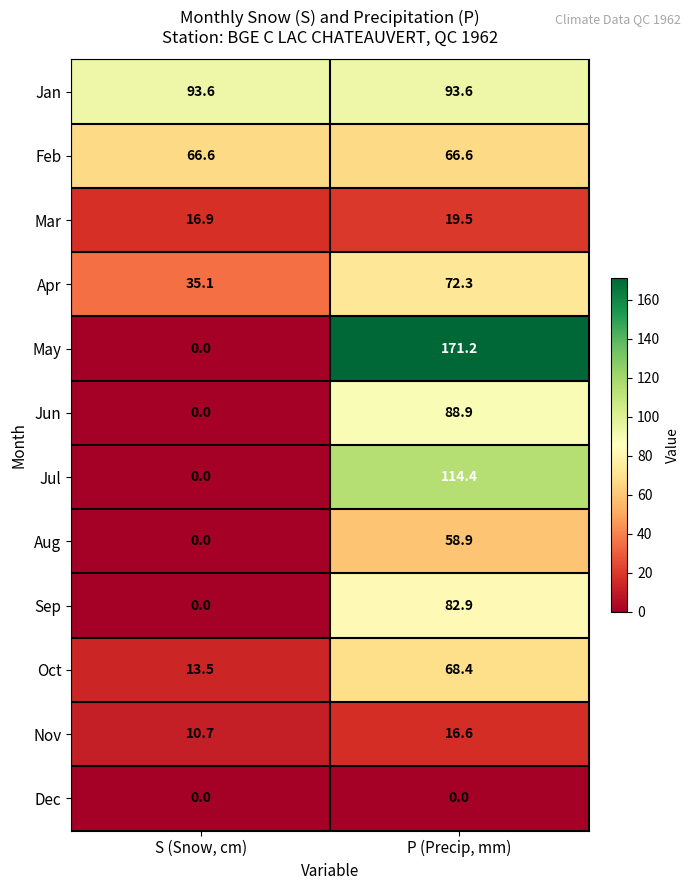

At how many categories does at least one series exceed 1?

2